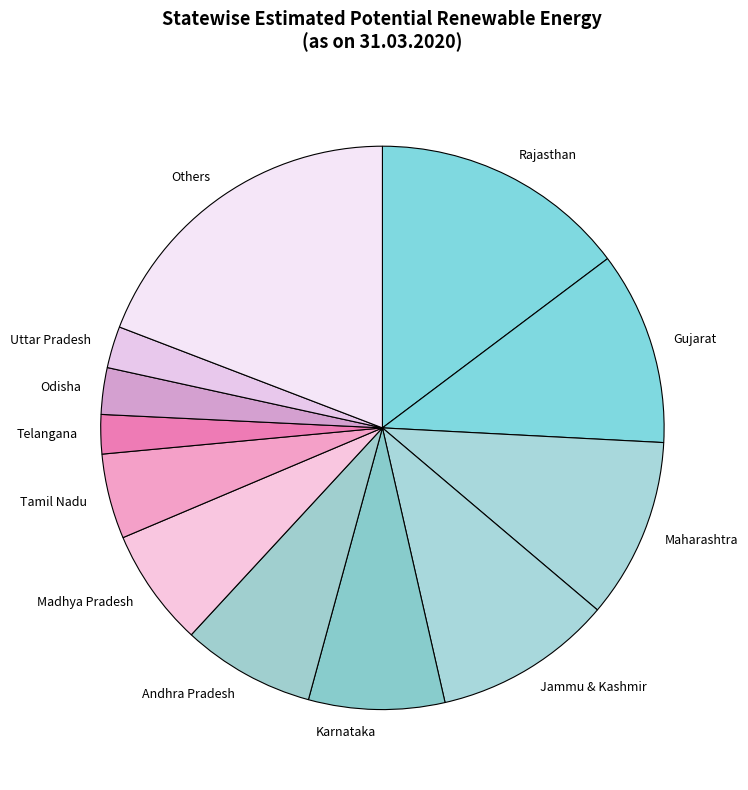

Combined, do Andhra Pradesh and Rajasthan account for over 50%?

No